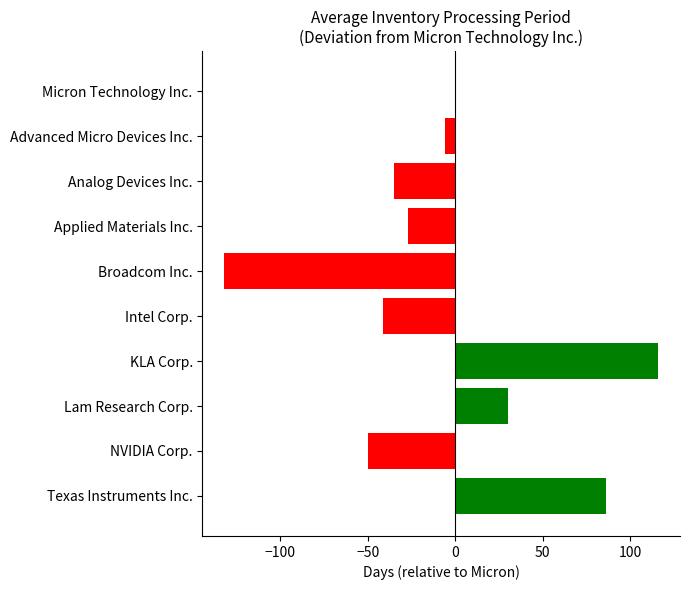

Is it true that the value at KLA Corp. is 34?

False